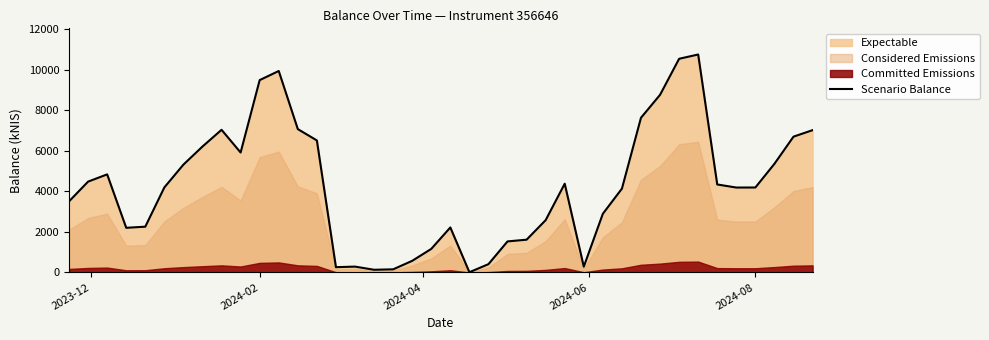

Count the number of categories in the chart.

40